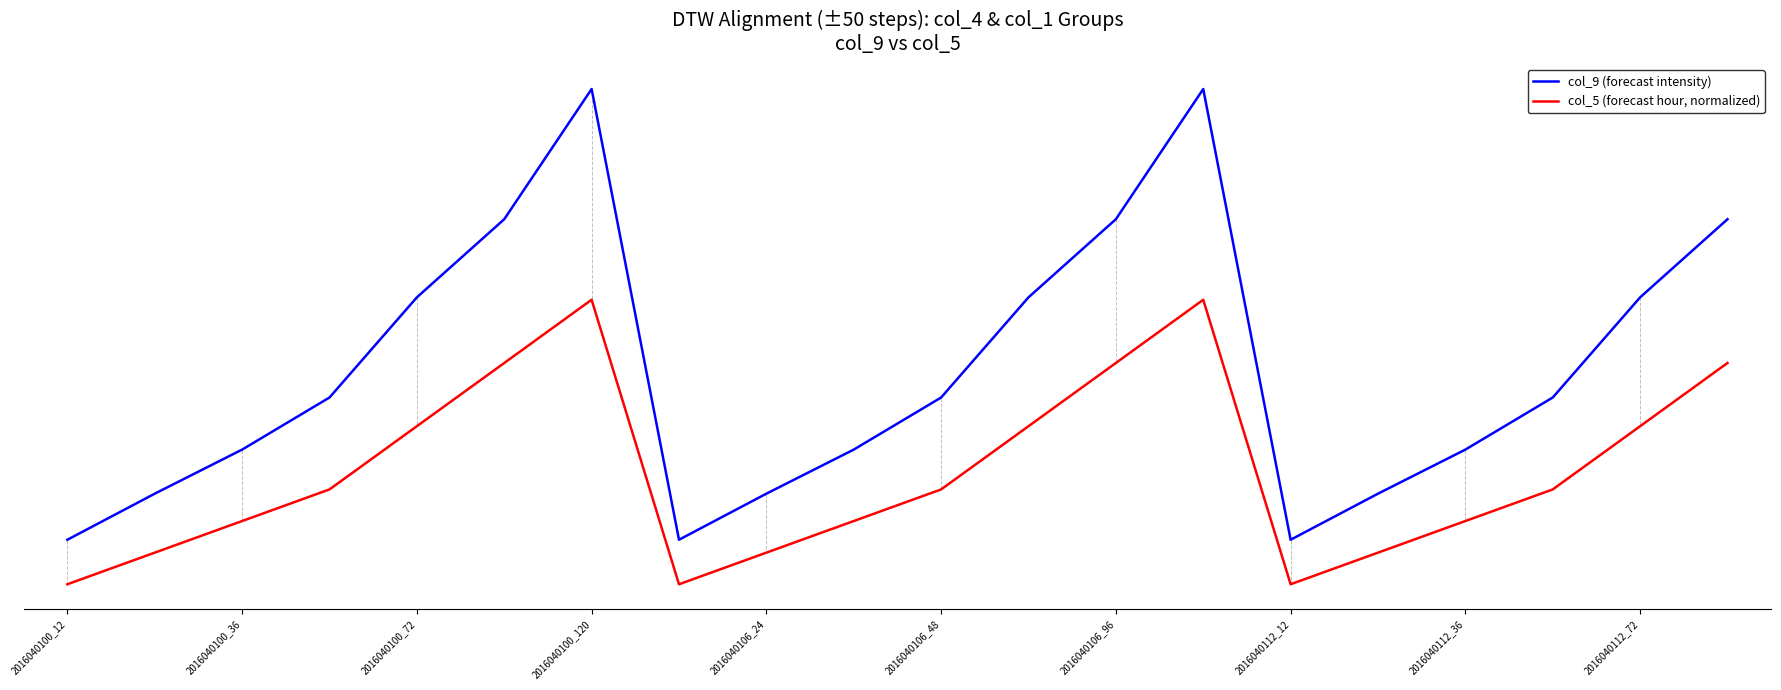

Reading left to right, extract all data points from this chart.

col_9 (forecast intensity): 38.0	61.0	83.0	109.0	159.0	198.0	263.0	38.0	61.0	83.0	109.0	159.0	198.0	263.0	38.0	61.0	83.0	109.0	159.0	198.0
col_5 (forecast hour, normalized): 15.8	31.6	47.3	63.1	94.7	126.2	157.8	15.8	31.6	47.3	63.1	94.7	126.2	157.8	15.8	31.6	47.3	63.1	94.7	126.2